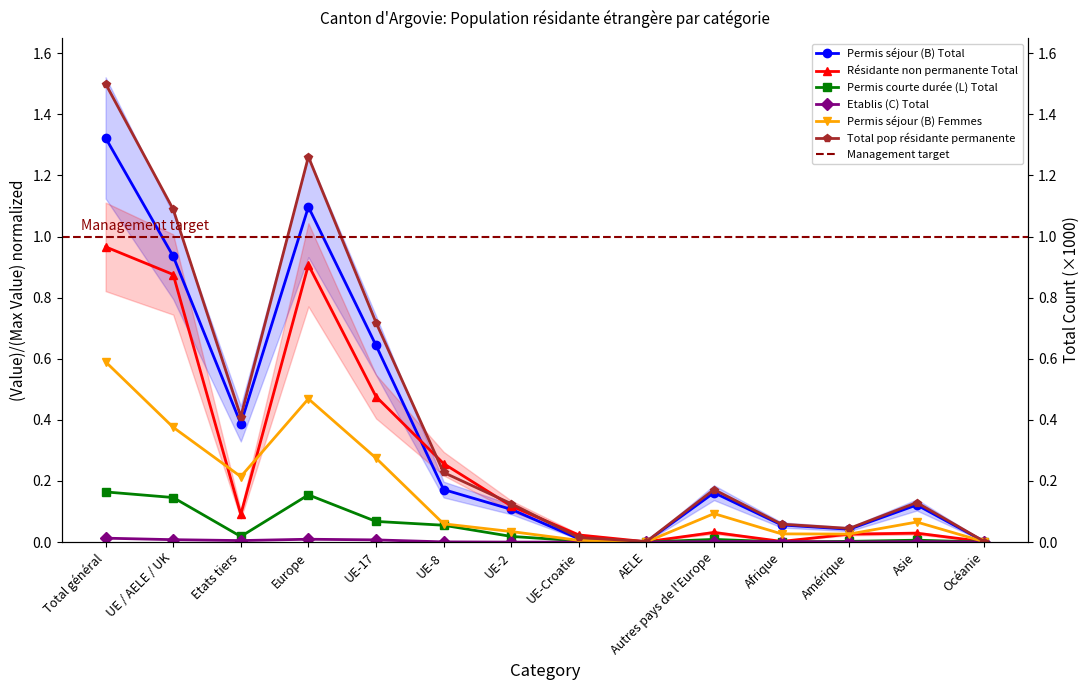

Reading right to left, transcribe all the data shown in this chart.

Permis séjour (B) Total: Océanie=0.0	Asie=0.1	Amérique=0.0	Afrique=0.1	Autres pays de l'Europe=0.2	AELE=0.0	UE-Croatie=0.0	UE-2=0.1	UE-8=0.2	UE-17=0.6	Europe=1.1	Etats tiers=0.4	UE / AELE / UK=0.9	Total général=1.3
Résidante non permanente Total: Océanie=0.0	Asie=0.0	Amérique=0.0	Afrique=0.0	Autres pays de l'Europe=0.0	AELE=0.0	UE-Croatie=0.0	UE-2=0.1	UE-8=0.3	UE-17=0.5	Europe=0.9	Etats tiers=0.1	UE / AELE / UK=0.9	Total général=1.0
Permis courte durée (L) Total: Océanie=0.0	Asie=0.0	Amérique=0.0	Afrique=0.0	Autres pays de l'Europe=0.0	AELE=0.0	UE-Croatie=0.0	UE-2=0.0	UE-8=0.1	UE-17=0.1	Europe=0.2	Etats tiers=0.0	UE / AELE / UK=0.1	Total général=0.2
Etablis (C) Total: Océanie=0.0	Asie=0.0	Amérique=0.0	Afrique=0.0	Autres pays de l'Europe=0.0	AELE=0.0	UE-Croatie=0.0	UE-2=0.0	UE-8=0.0	UE-17=0.0	Europe=0.0	Etats tiers=0.0	UE / AELE / UK=0.0	Total général=0.0
Permis séjour (B) Femmes: Océanie=0.0	Asie=0.1	Amérique=0.0	Afrique=0.0	Autres pays de l'Europe=0.1	AELE=0.0	UE-Croatie=0.0	UE-2=0.0	UE-8=0.1	UE-17=0.3	Europe=0.5	Etats tiers=0.2	UE / AELE / UK=0.4	Total général=0.6
Total pop résidante permanente: Océanie=0.0	Asie=0.1	Amérique=0.0	Afrique=0.1	Autres pays de l'Europe=0.2	AELE=0.0	UE-Croatie=0.0	UE-2=0.1	UE-8=0.2	UE-17=0.7	Europe=1.3	Etats tiers=0.4	UE / AELE / UK=1.1	Total général=1.5